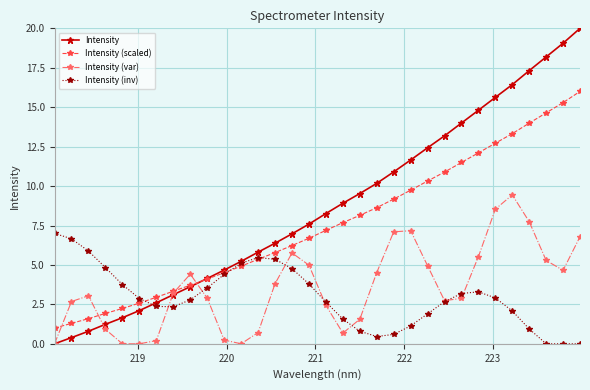

What is the value of the Intensity point at the 22nd from the left?

11.7